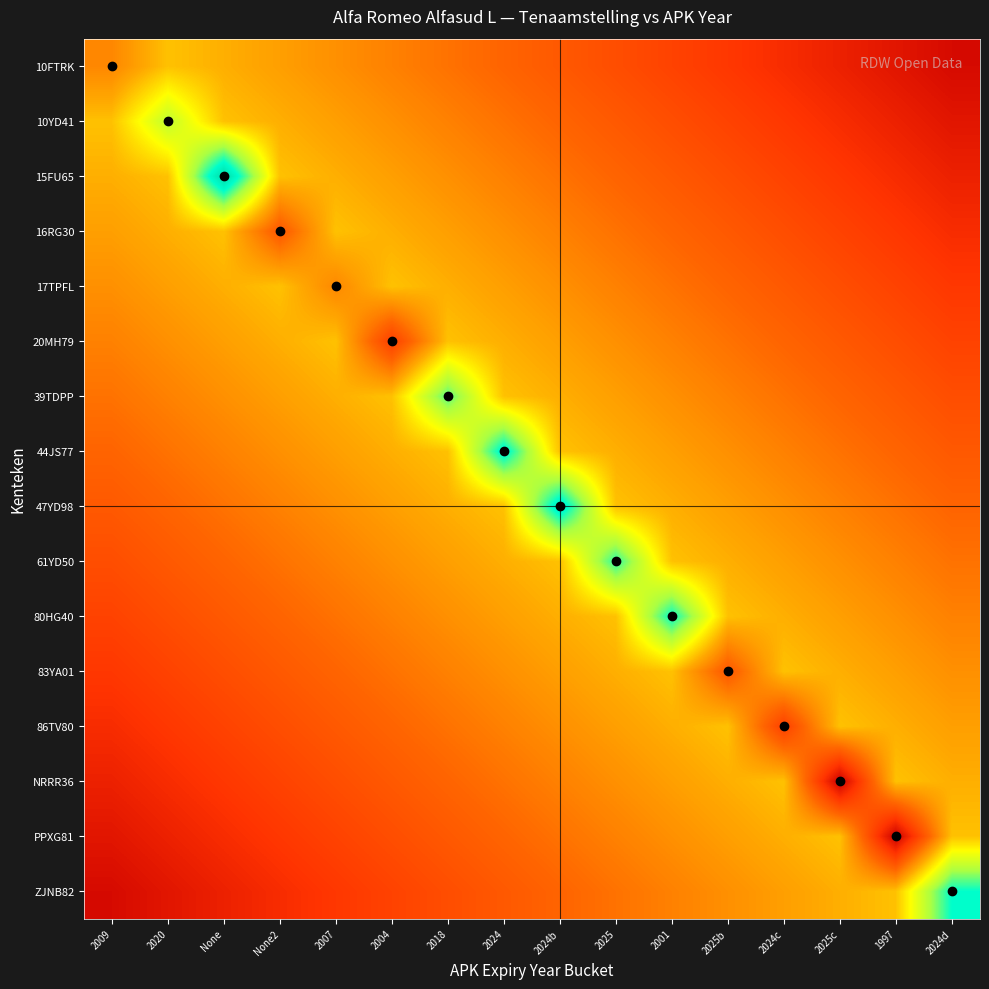

Reading left to right, extract all data points from this chart.

10FTRK: 2009=0.4	2020=0.5	None=0.4	None2=0.4	2007=0.4	2004=0.3	2018=0.3	2024=0.3	2024b=0.2	2025=0.2	2001=0.2	2025b=0.2	2024c=0.1	2025c=0.1	1997=0.1	2024d=0.0
10YD41: 2009=0.5	2020=0.7	None=0.5	None2=0.4	2007=0.4	2004=0.4	2018=0.3	2024=0.3	2024b=0.3	2025=0.2	2001=0.2	2025b=0.2	2024c=0.2	2025c=0.1	1997=0.1	2024d=0.1
15FU65: 2009=0.4	2020=0.5	None=1.0	None2=0.5	2007=0.4	2004=0.4	2018=0.4	2024=0.3	2024b=0.3	2025=0.3	2001=0.2	2025b=0.2	2024c=0.2	2025c=0.2	1997=0.1	2024d=0.1
16RG30: 2009=0.4	2020=0.4	None=0.5	None2=0.2	2007=0.5	2004=0.4	2018=0.4	2024=0.4	2024b=0.3	2025=0.3	2001=0.3	2025b=0.2	2024c=0.2	2025c=0.2	1997=0.2	2024d=0.1
17TPFL: 2009=0.4	2020=0.4	None=0.4	None2=0.5	2007=0.4	2004=0.5	2018=0.4	2024=0.4	2024b=0.4	2025=0.3	2001=0.3	2025b=0.3	2024c=0.2	2025c=0.2	1997=0.2	2024d=0.2
20MH79: 2009=0.3	2020=0.4	None=0.4	None2=0.4	2007=0.5	2004=0.2	2018=0.5	2024=0.4	2024b=0.4	2025=0.4	2001=0.3	2025b=0.3	2024c=0.3	2025c=0.2	1997=0.2	2024d=0.2
39TDPP: 2009=0.3	2020=0.3	None=0.4	None2=0.4	2007=0.4	2004=0.5	2018=0.8	2024=0.5	2024b=0.4	2025=0.4	2001=0.4	2025b=0.3	2024c=0.3	2025c=0.3	1997=0.2	2024d=0.2
44JS77: 2009=0.3	2020=0.3	None=0.3	None2=0.4	2007=0.4	2004=0.4	2018=0.5	2024=0.9	2024b=0.5	2025=0.4	2001=0.4	2025b=0.4	2024c=0.3	2025c=0.3	1997=0.3	2024d=0.2
47YD98: 2009=0.2	2020=0.3	None=0.3	None2=0.3	2007=0.4	2004=0.4	2018=0.4	2024=0.5	2024b=0.9	2025=0.5	2001=0.4	2025b=0.4	2024c=0.4	2025c=0.3	1997=0.3	2024d=0.3
61YD50: 2009=0.2	2020=0.2	None=0.3	None2=0.3	2007=0.3	2004=0.4	2018=0.4	2024=0.4	2024b=0.5	2025=0.8	2001=0.5	2025b=0.4	2024c=0.4	2025c=0.4	1997=0.3	2024d=0.3
80HG40: 2009=0.2	2020=0.2	None=0.2	None2=0.3	2007=0.3	2004=0.3	2018=0.4	2024=0.4	2024b=0.4	2025=0.5	2001=0.9	2025b=0.5	2024c=0.4	2025c=0.4	1997=0.4	2024d=0.3
83YA01: 2009=0.2	2020=0.2	None=0.2	None2=0.2	2007=0.3	2004=0.3	2018=0.3	2024=0.4	2024b=0.4	2025=0.4	2001=0.5	2025b=0.2	2024c=0.5	2025c=0.4	1997=0.4	2024d=0.4
86TV80: 2009=0.1	2020=0.2	None=0.2	None2=0.2	2007=0.2	2004=0.3	2018=0.3	2024=0.3	2024b=0.4	2025=0.4	2001=0.4	2025b=0.5	2024c=0.2	2025c=0.5	1997=0.4	2024d=0.4
NRRR36: 2009=0.1	2020=0.1	None=0.2	None2=0.2	2007=0.2	2004=0.2	2018=0.3	2024=0.3	2024b=0.3	2025=0.4	2001=0.4	2025b=0.4	2024c=0.5	2025c=0.0	1997=0.5	2024d=0.4
PPXG81: 2009=0.1	2020=0.1	None=0.1	None2=0.2	2007=0.2	2004=0.2	2018=0.2	2024=0.3	2024b=0.3	2025=0.3	2001=0.4	2025b=0.4	2024c=0.4	2025c=0.5	1997=0.0	2024d=0.5
ZJNB82: 2009=0.0	2020=0.1	None=0.1	None2=0.1	2007=0.2	2004=0.2	2018=0.2	2024=0.2	2024b=0.3	2025=0.3	2001=0.3	2025b=0.4	2024c=0.4	2025c=0.4	1997=0.5	2024d=0.9